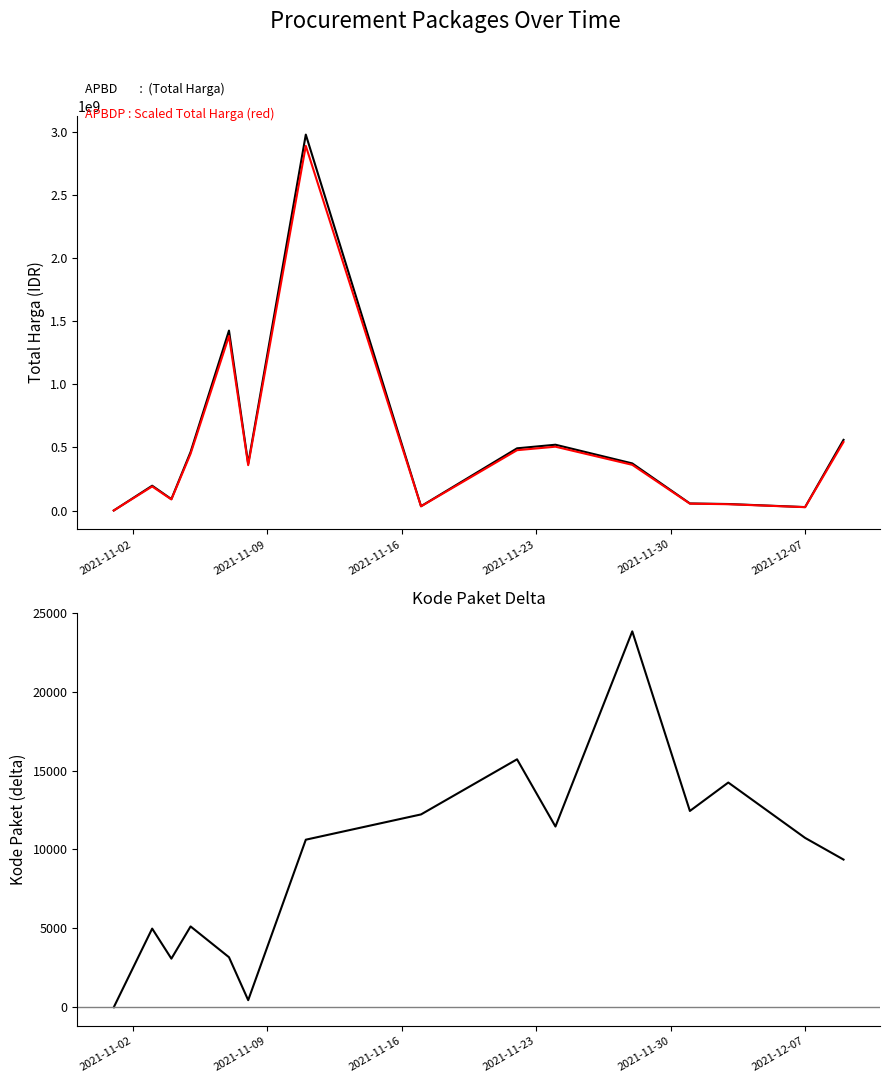

At which label does Total Harga reach its minimum?

2021-11-02